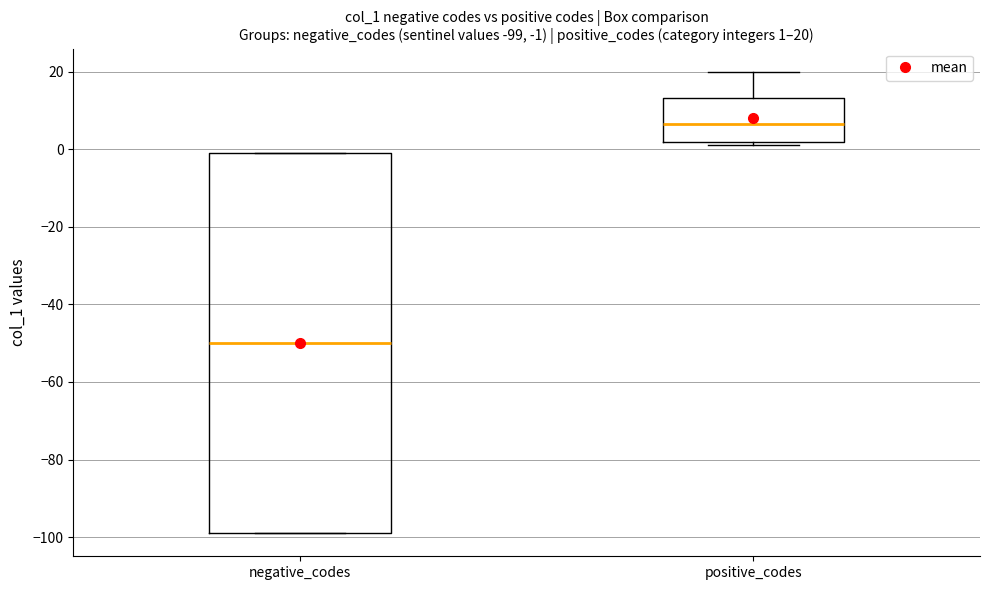

Which box's median line is the lowest?

negative_codes